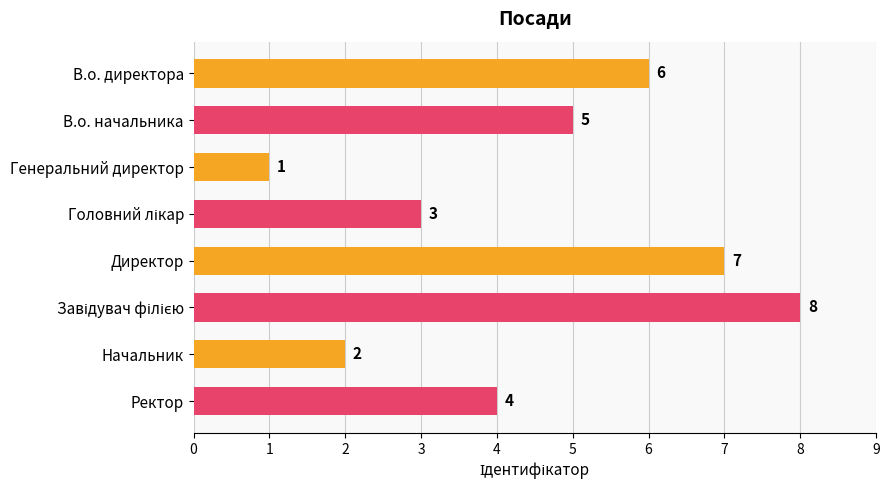

How many bars are there in total?

8